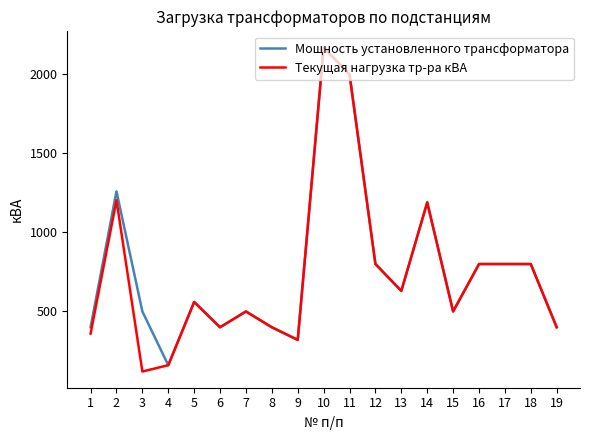

At which category is the sum across all series the highest?

10